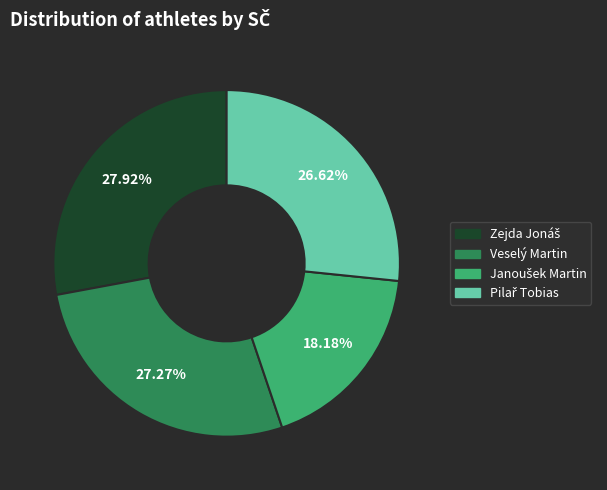

Is there any slice that represents more than half of the pie?

No